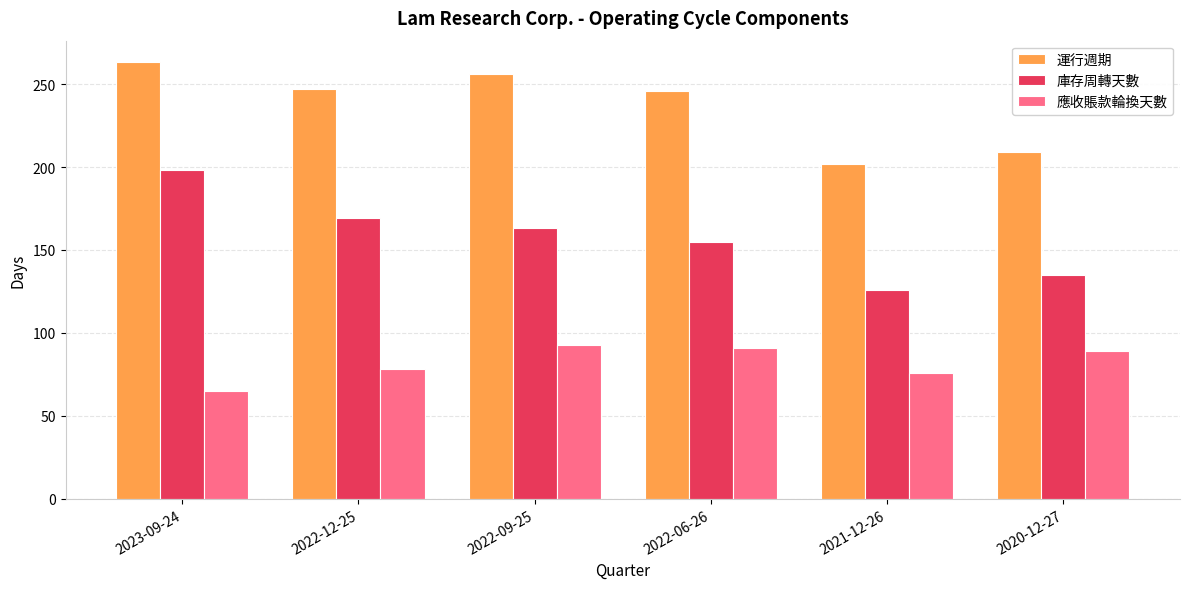

What is the sum of the 運行週期 values at 2021-12-26 and 2022-09-25?

458